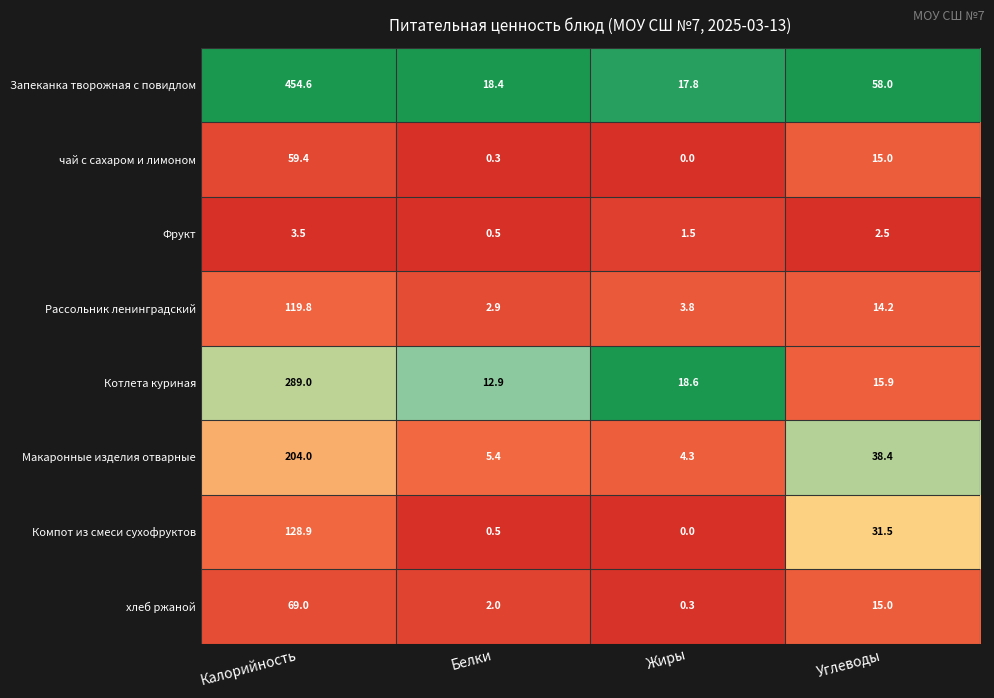

At which category is the sum across all series the highest?

Калорийность